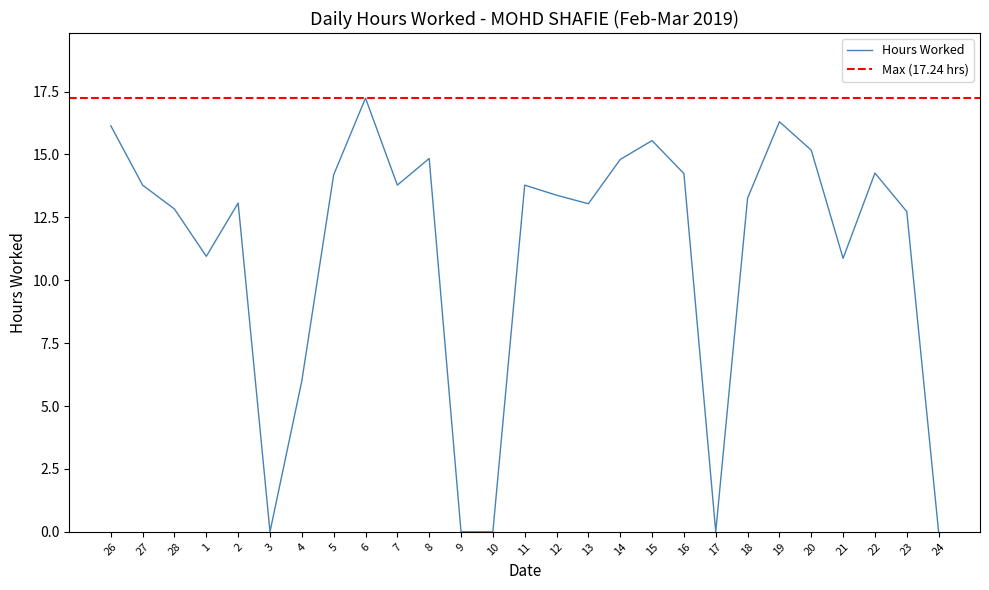

List the labels in order of value, smallest first.

3, 9, 10, 17, 24, 4, 21, 1, 23, 28, 13, 2, 18, 12, 27, 7, 11, 5, 16, 22, 14, 8, 20, 15, 26, 19, 6